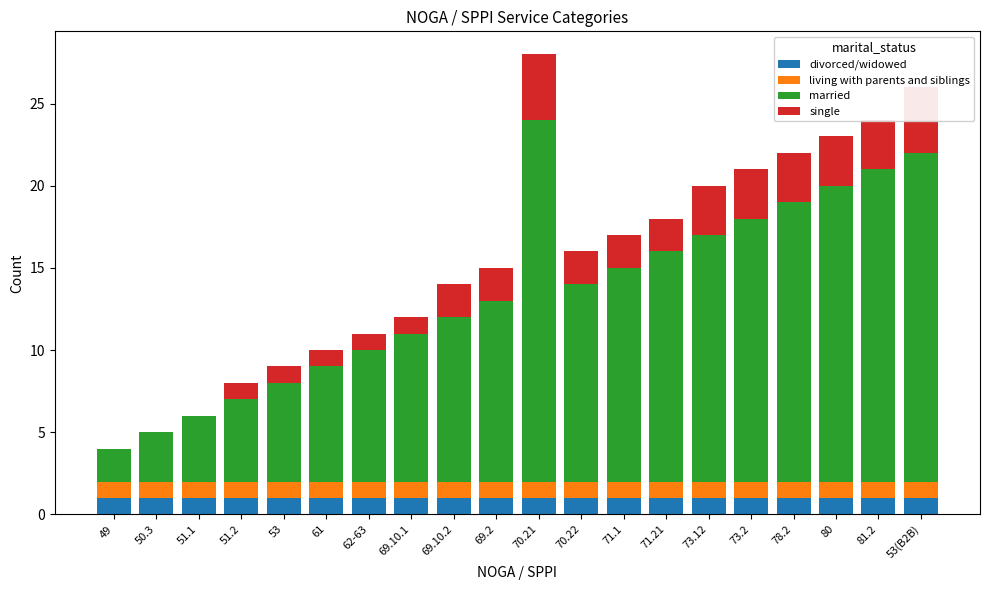

What is the value of the single bar at the 10th from the left?

2